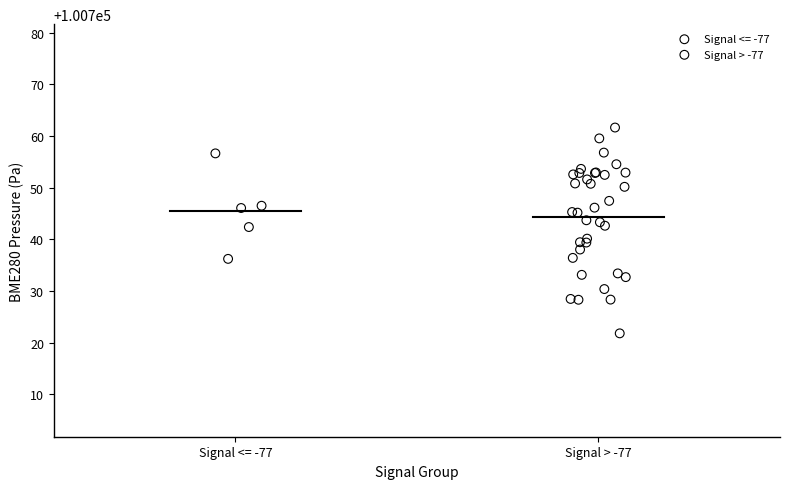

Which series reaches the maximum Y coordinate?

Signal > -77